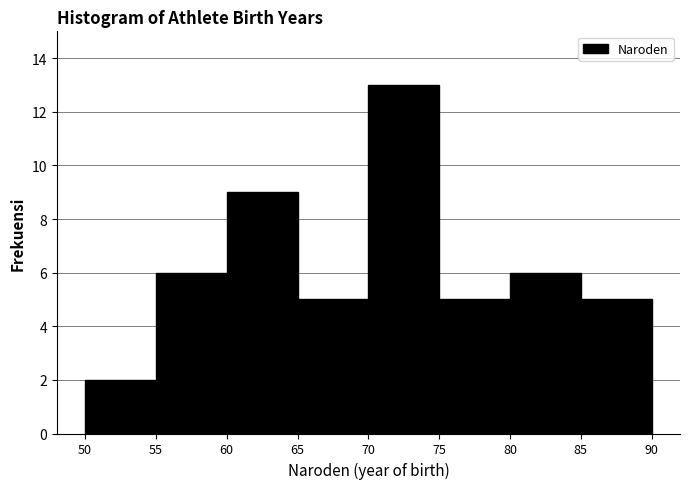

How tall is the bar that spans 75 to 80 on the x-axis? The values are not printed on the chart, so give them approximately, as read against the axis.

5